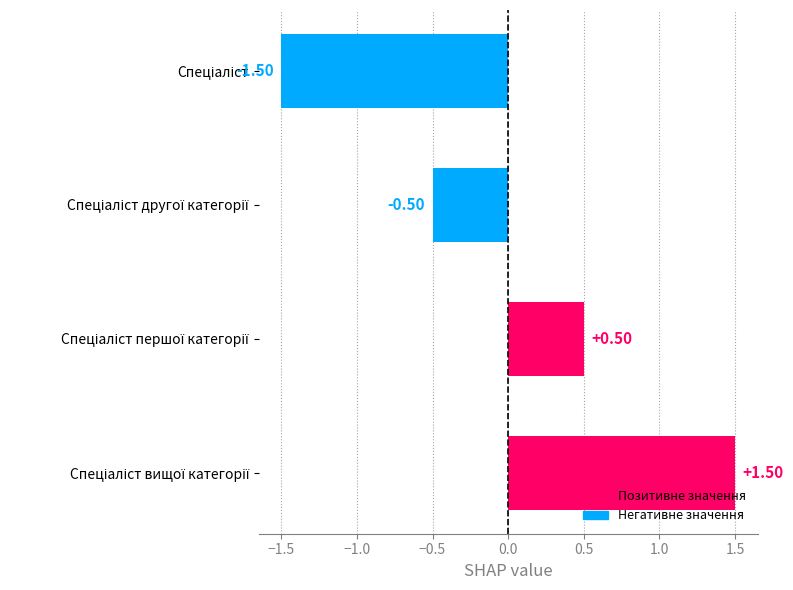

What is the difference between the maximum and minimum values?

3.0